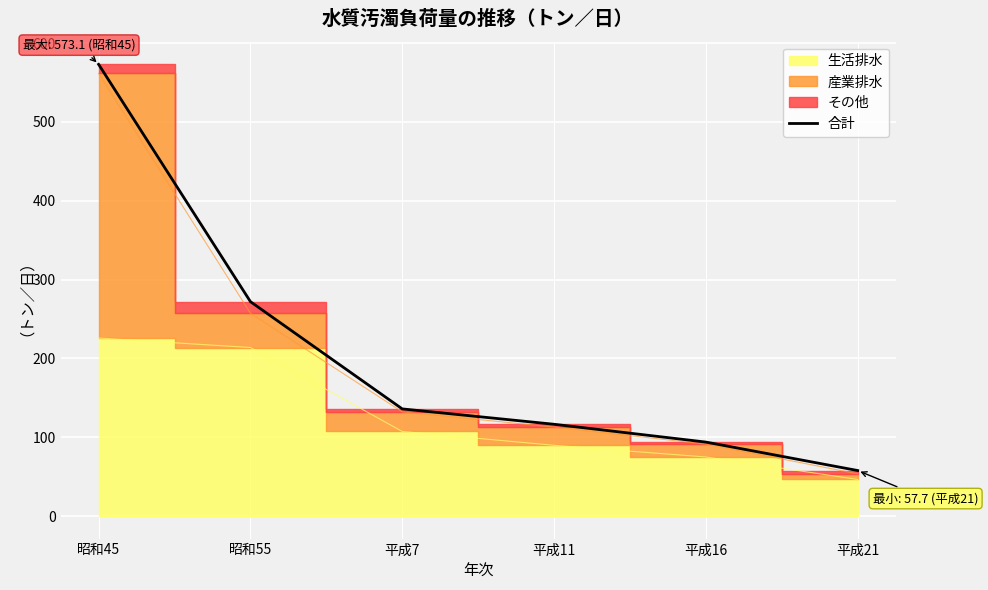

Reading left to right, transcribe all the data shown in this chart.

昭和45=573.1	昭和55=272.0	平成7=135.9	平成11=116.4	平成16=93.8	平成21=57.7